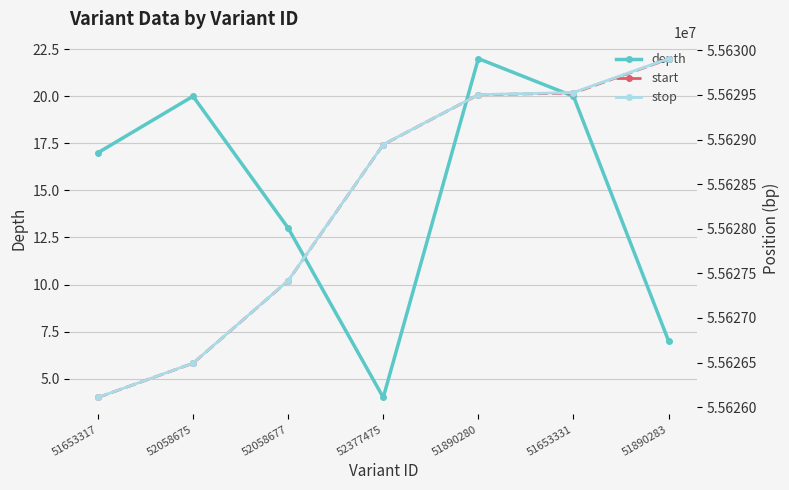

Reading right to left, extract all data points from this chart.

depth: 7	20	22	4	13	20	17
start: 55629903	55629521	55629502	55628943	55627417	55626492	55626108
stop: 55629907	55629527	55629503	55628944	55627418	55626493	55626109